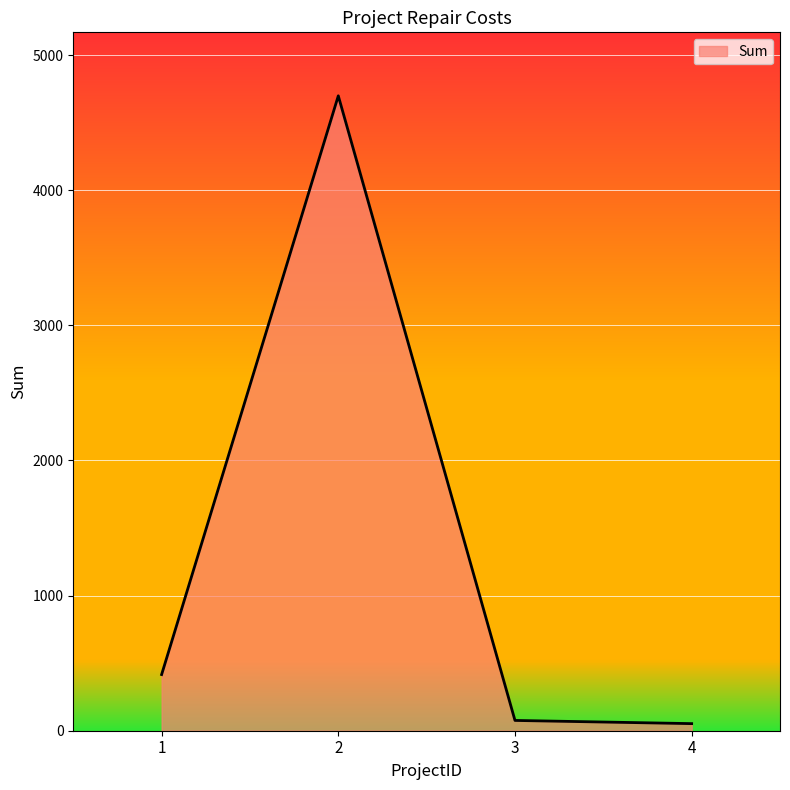

What is the greatest value displayed?

4698.3